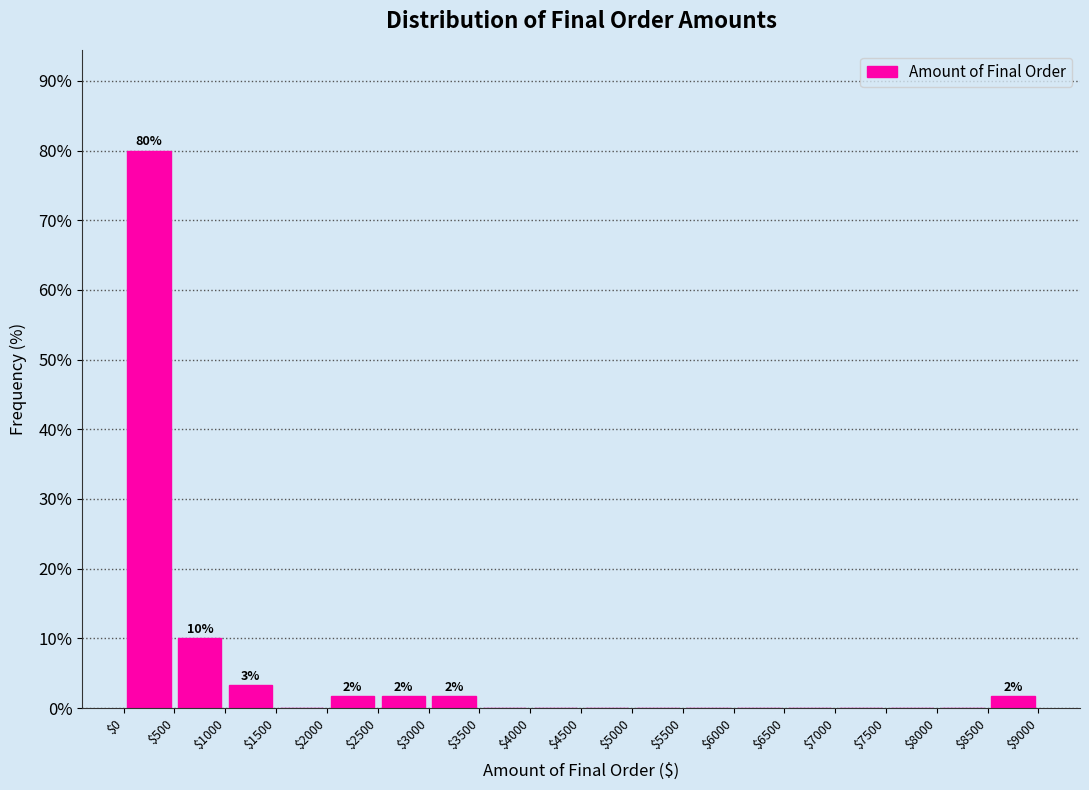

Which range on the x-axis has the tallest bar?

$0 to $500